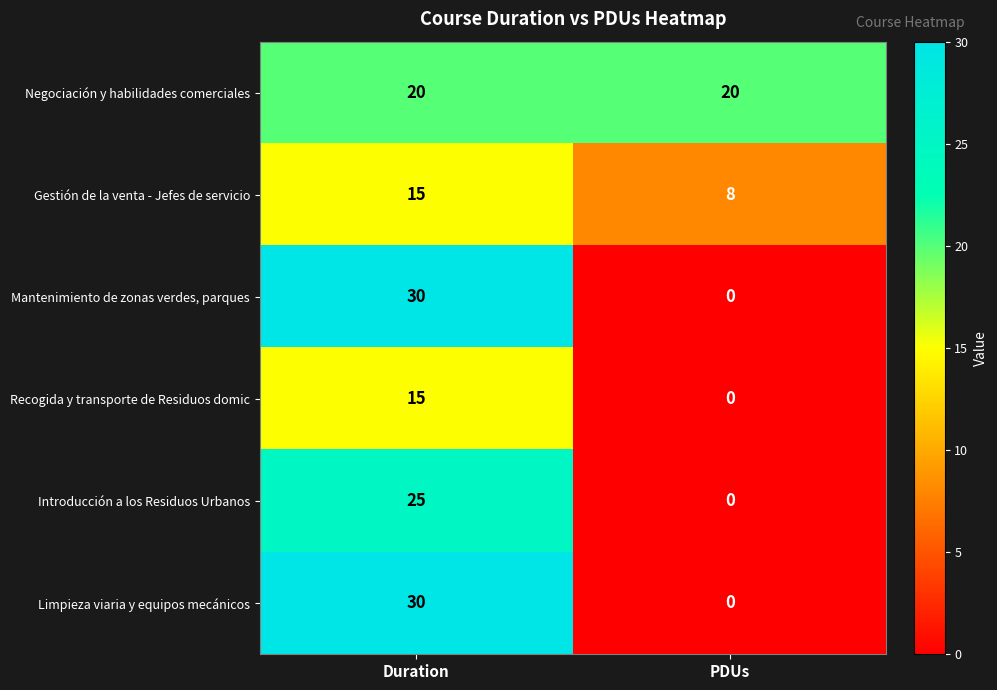

How many values in Limpieza viaria y equipos mecánicos are above zero?

1